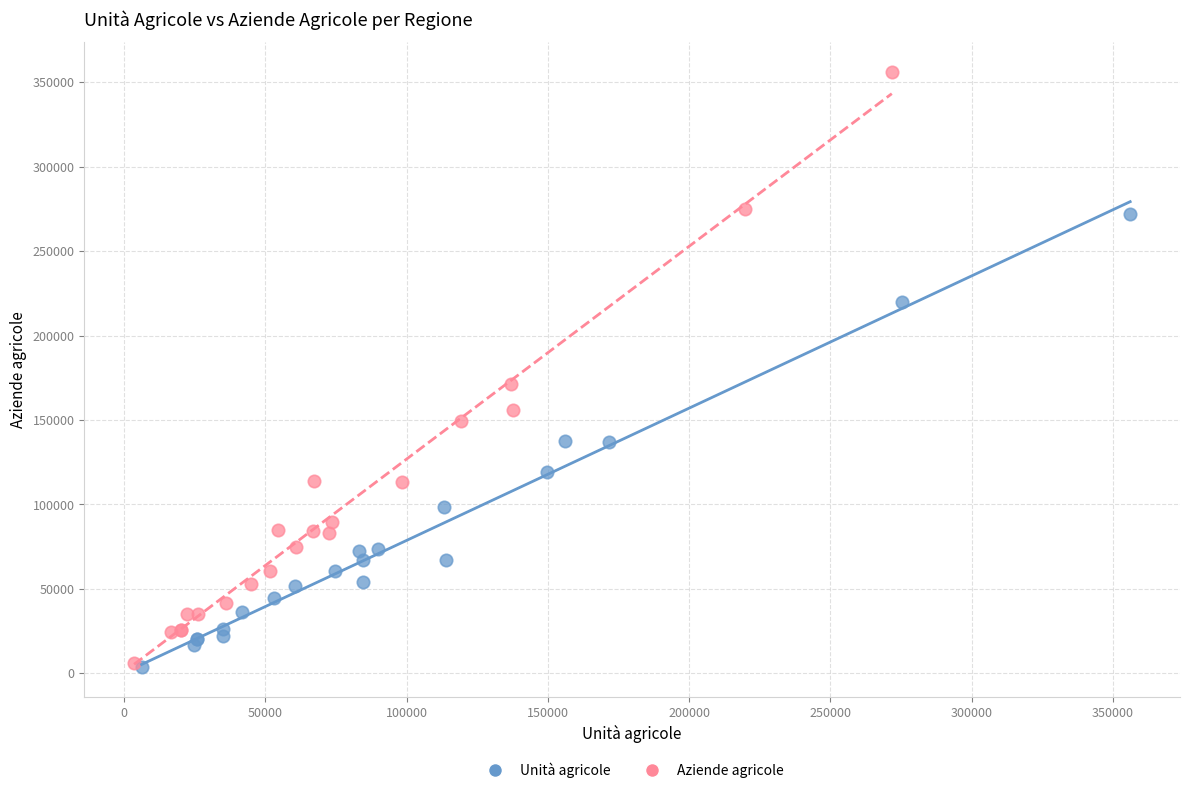

Which series contains the highest Y value?

Aziende agricole